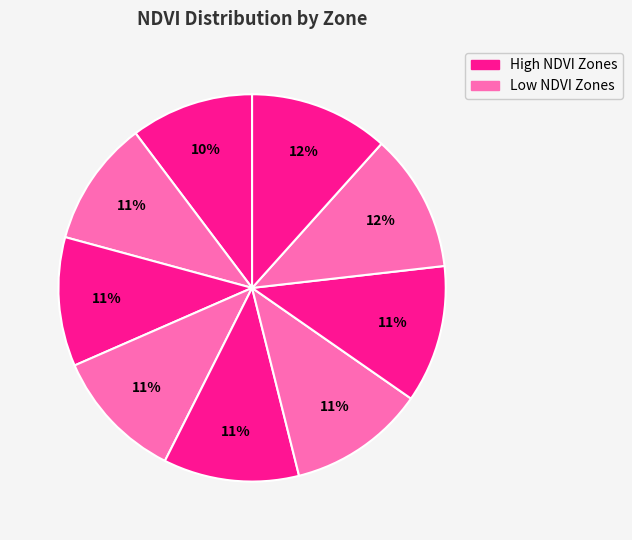

How many slices are in this pie chart?

9